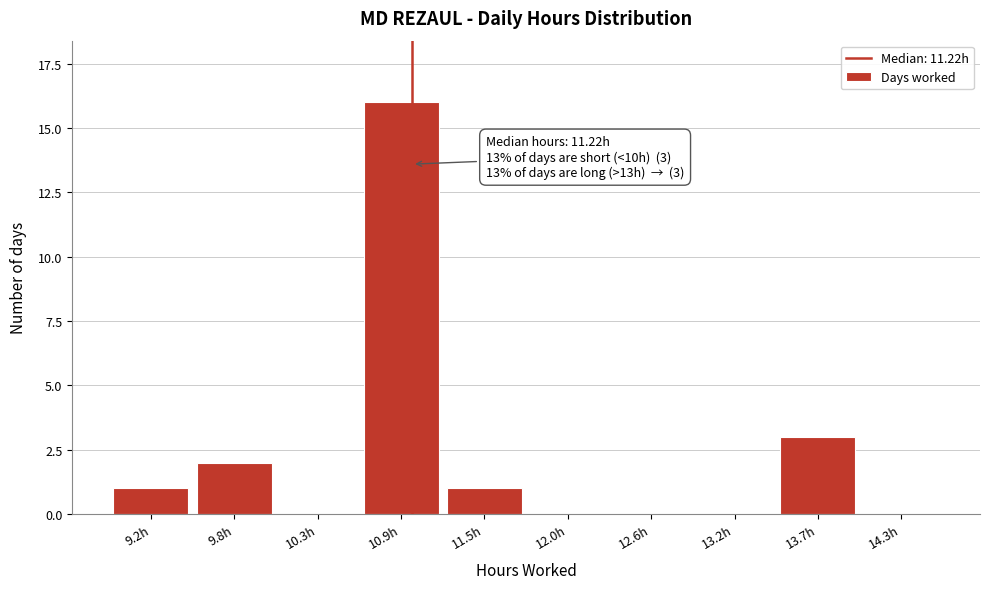

Reading left to right, list all the values displayed in this chart.

9.2h=1	9.8h=2	10.3h=0	10.9h=16	11.5h=1	12.0h=0	12.6h=0	13.2h=0	13.7h=3	14.3h=0